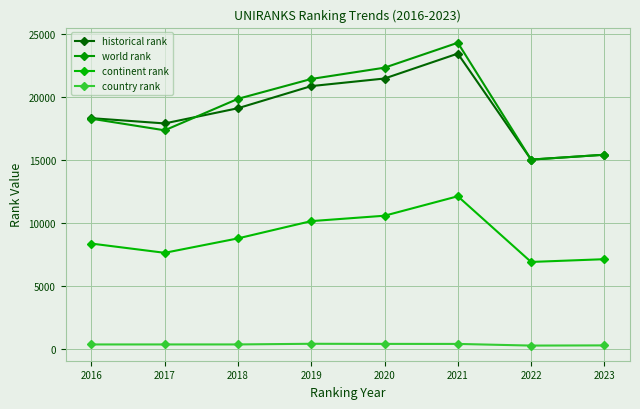

Which category has the highest value across all series?

2021